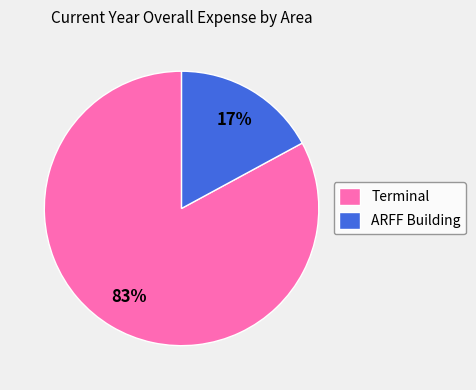

Which category accounts for the majority?

Terminal